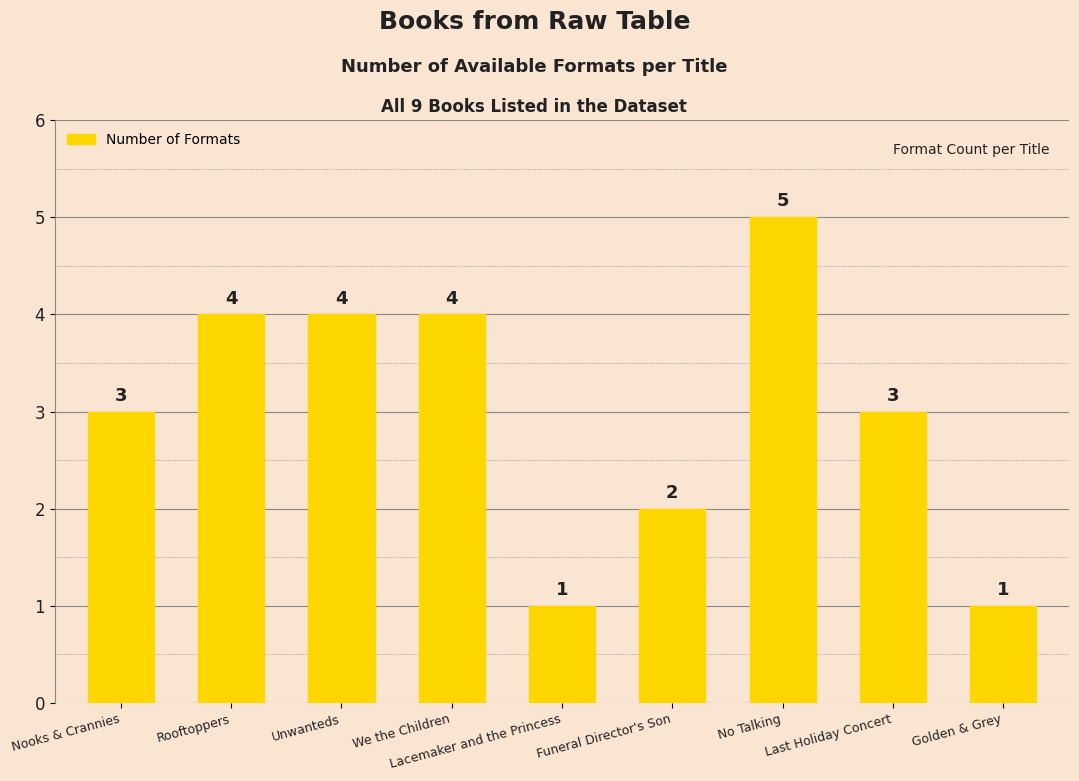

What is the change in value from Rooftoppers to Funeral Director's Son?

-2